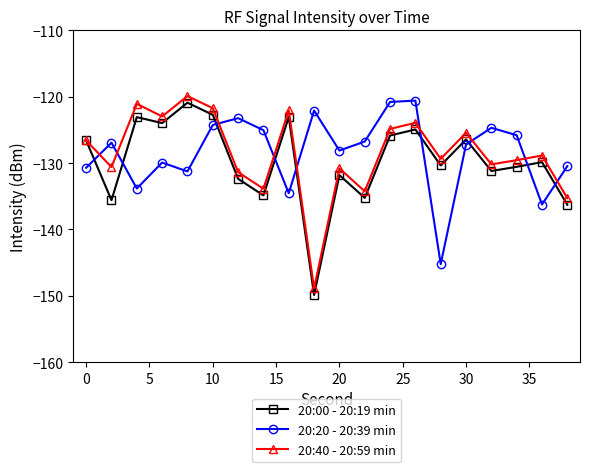

Does the chart display data point markers on the line(s)?

Yes